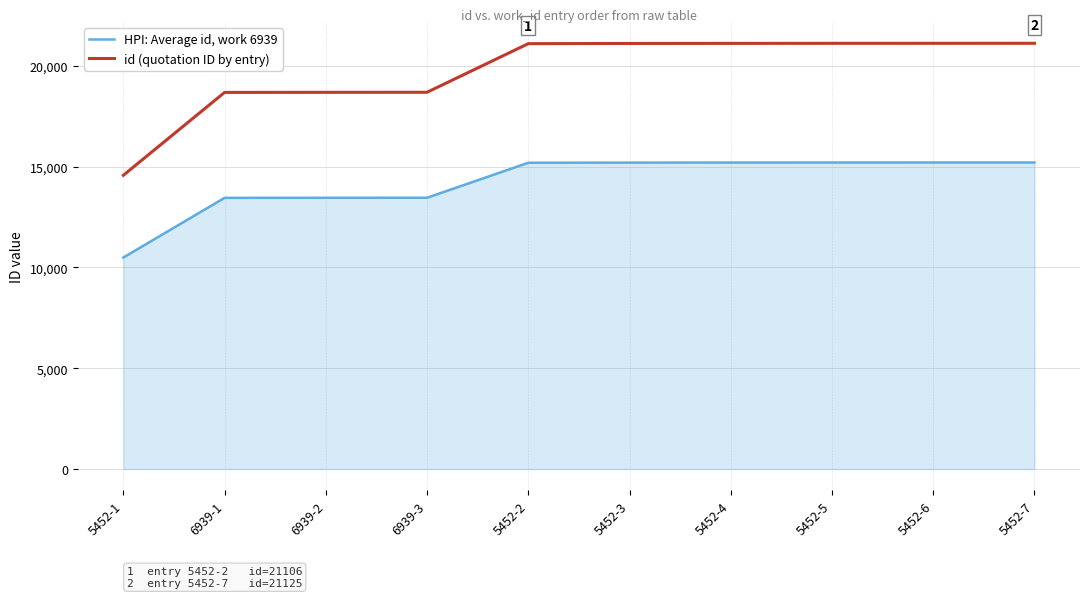

What is the minimum value shown in the chart?

10493.3